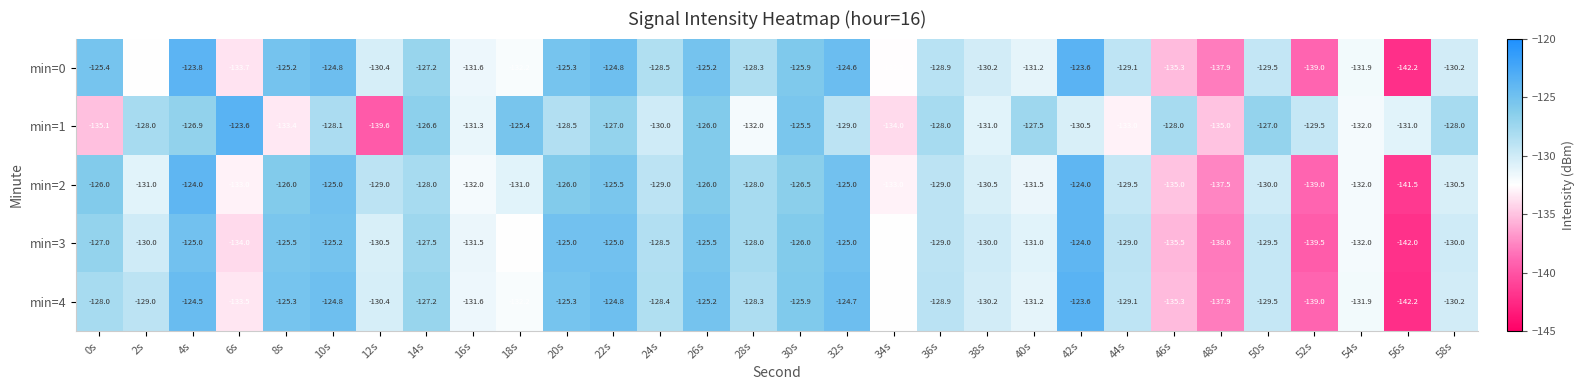

Which series changed the most between 2s and 44s?

min=1